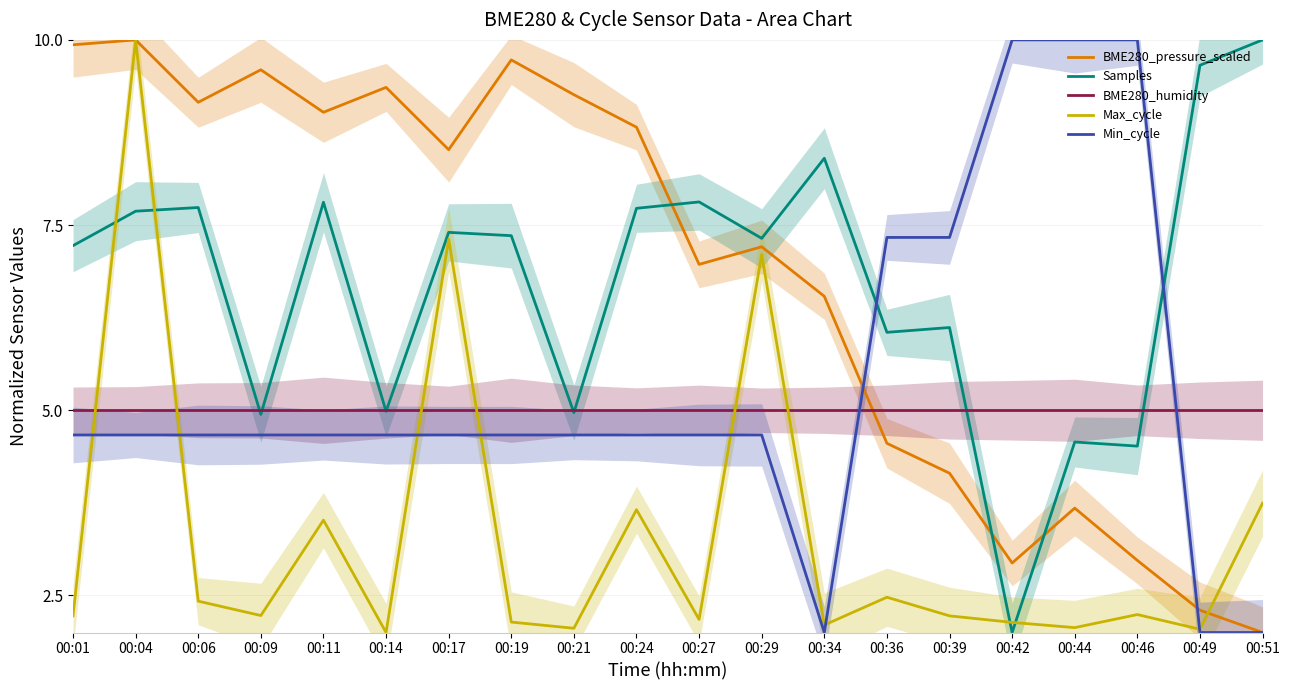

Where does the Min_cycle series first go above 4?

00:01